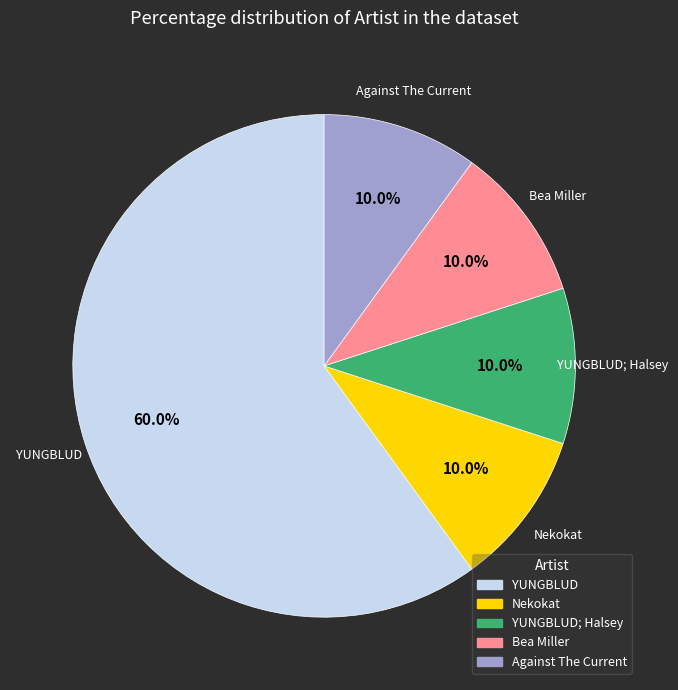

Does any single category account for the majority?

Yes